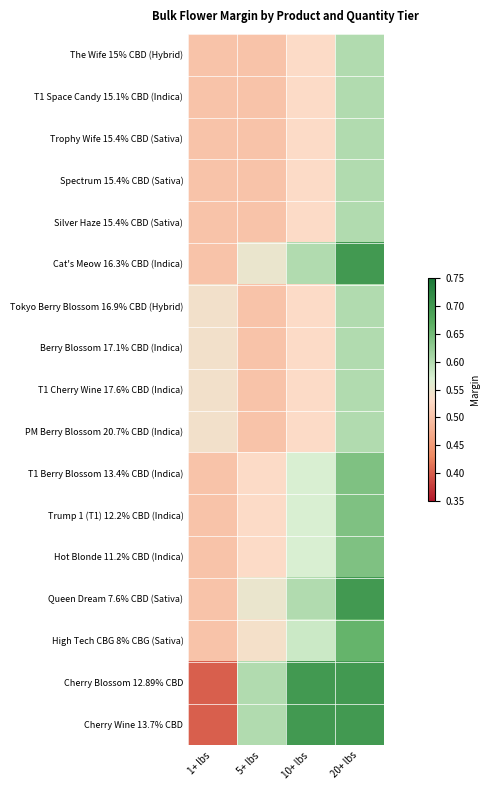

Rank the series by their maximum value, from highest to lowest.

Cat's Meow 16.3% CBD (Indica), Queen Dream 7.6% CBD (Sativa), Cherry Blossom 12.89% CBD, Cherry Wine 13.7% CBD, High Tech CBG 8% CBG (Sativa), T1 Berry Blossom 13.4% CBD (Indica), Trump 1 (T1) 12.2% CBD (Indica), Hot Blonde 11.2% CBD (Indica), The Wife 15% CBD (Hybrid), T1 Space Candy 15.1% CBD (Indica), Trophy Wife 15.4% CBD (Sativa), Spectrum 15.4% CBD (Sativa), Silver Haze 15.4% CBD (Sativa), Tokyo Berry Blossom 16.9% CBD (Hybrid), Berry Blossom 17.1% CBD (Indica), T1 Cherry Wine 17.6% CBD (Indica), PM Berry Blossom 20.7% CBD (Indica)